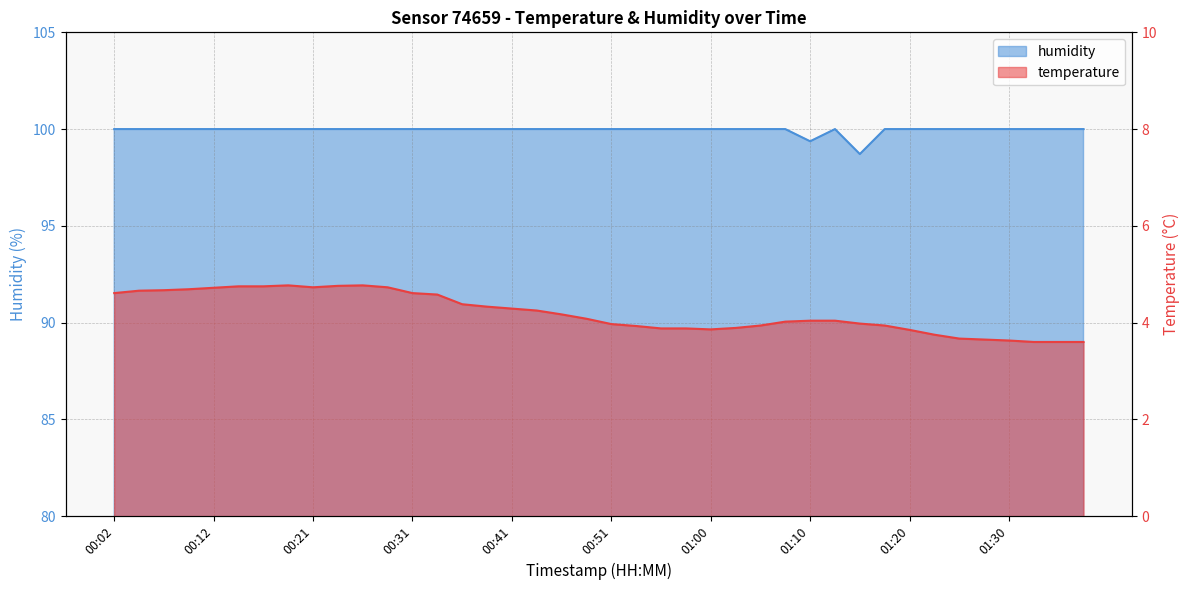

How many categories are shown in the chart?

40